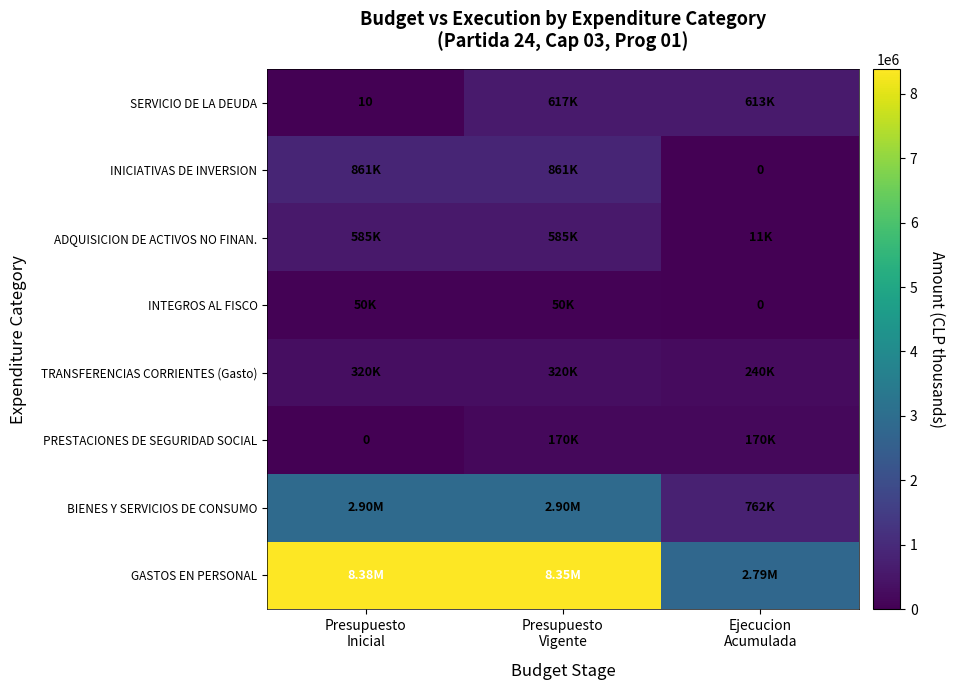

What is the greatest value displayed?

8384486